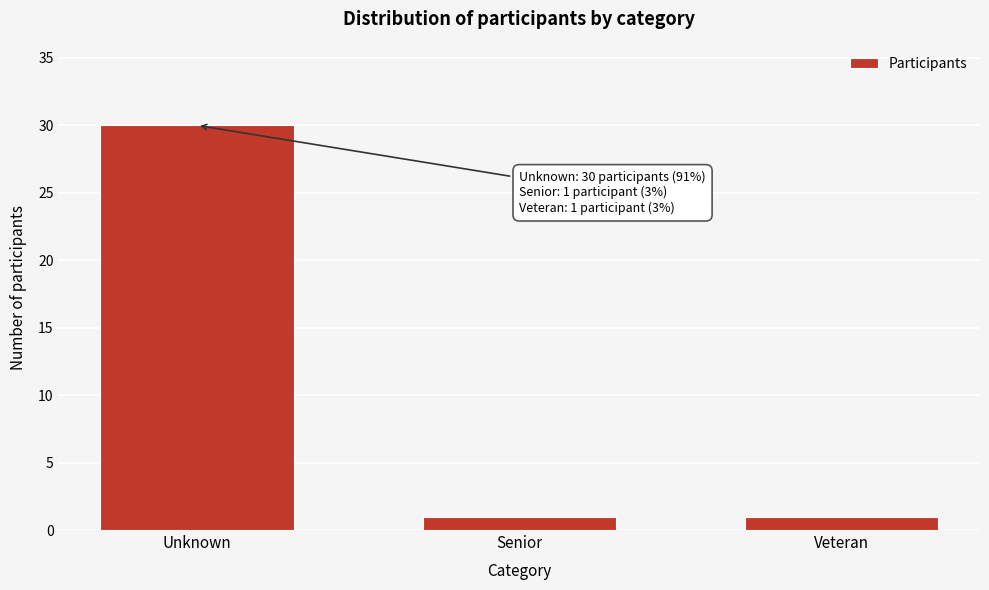

Reading left to right, extract all data points from this chart.

30	1	1